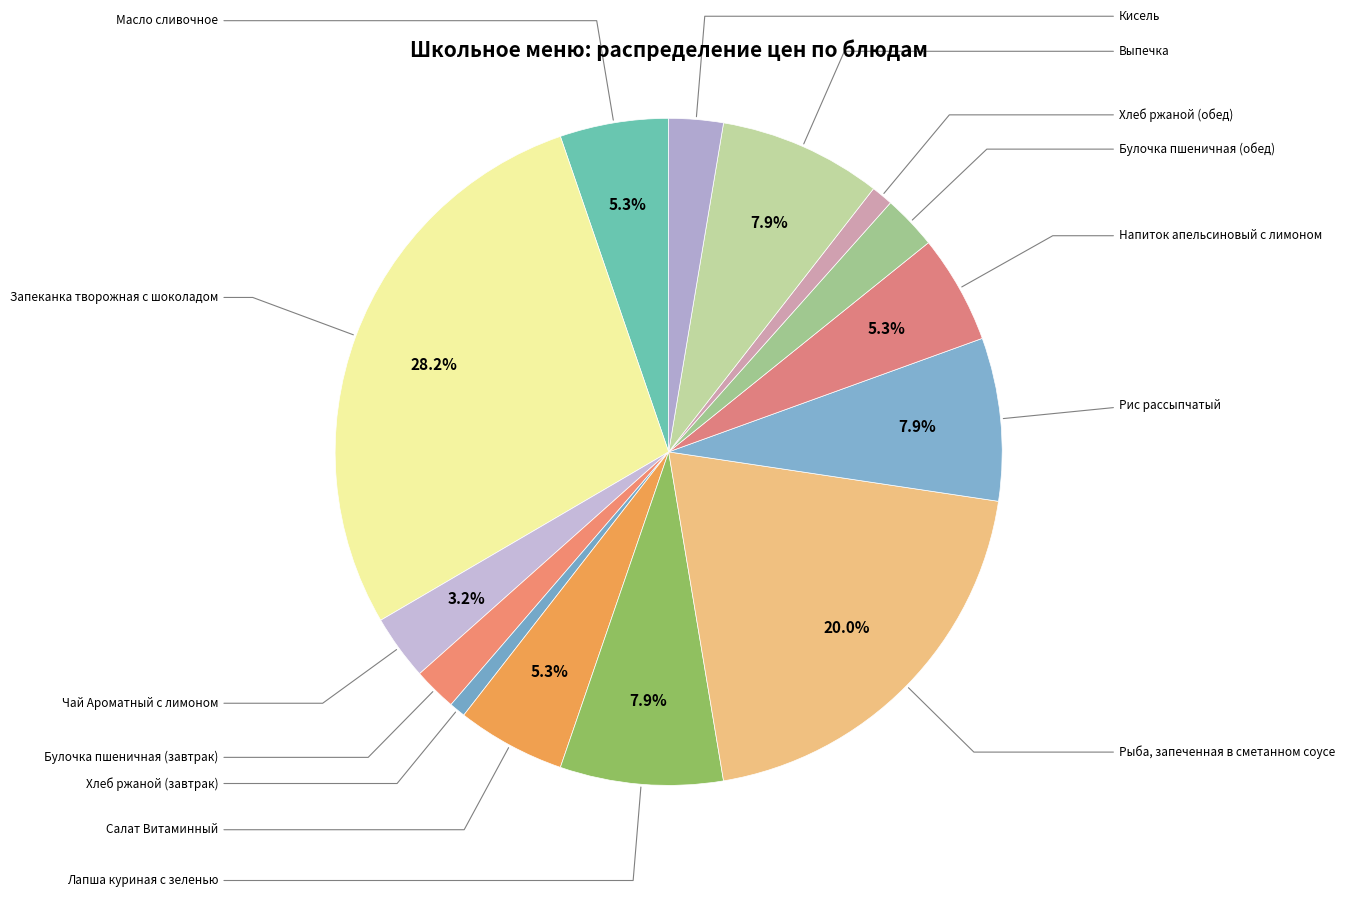

How much of the chart is everything except Рис рассыпчатый?

92.1%